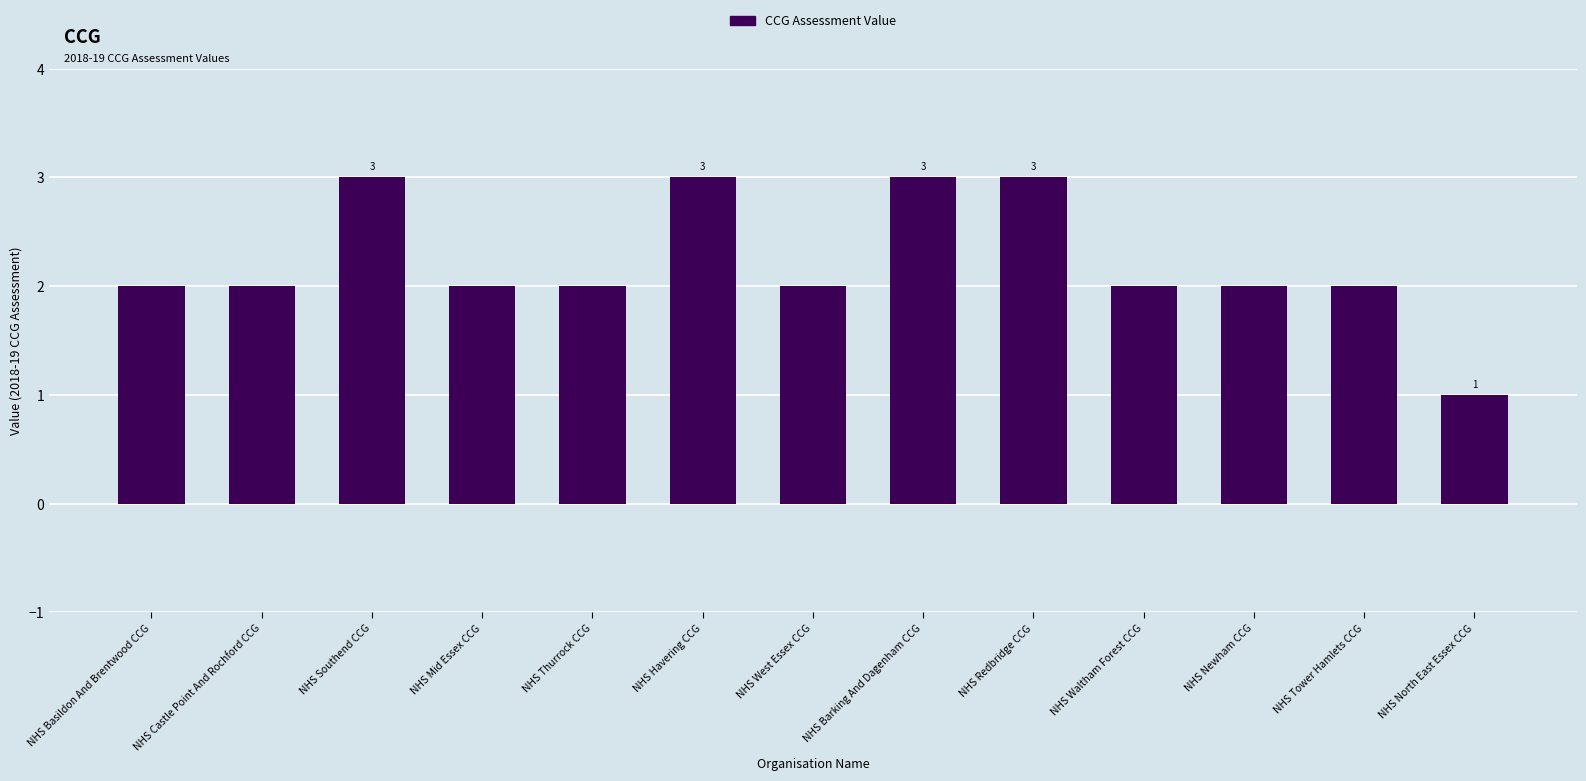

What is the change in value from NHS Havering CCG to NHS West Essex CCG?

-1